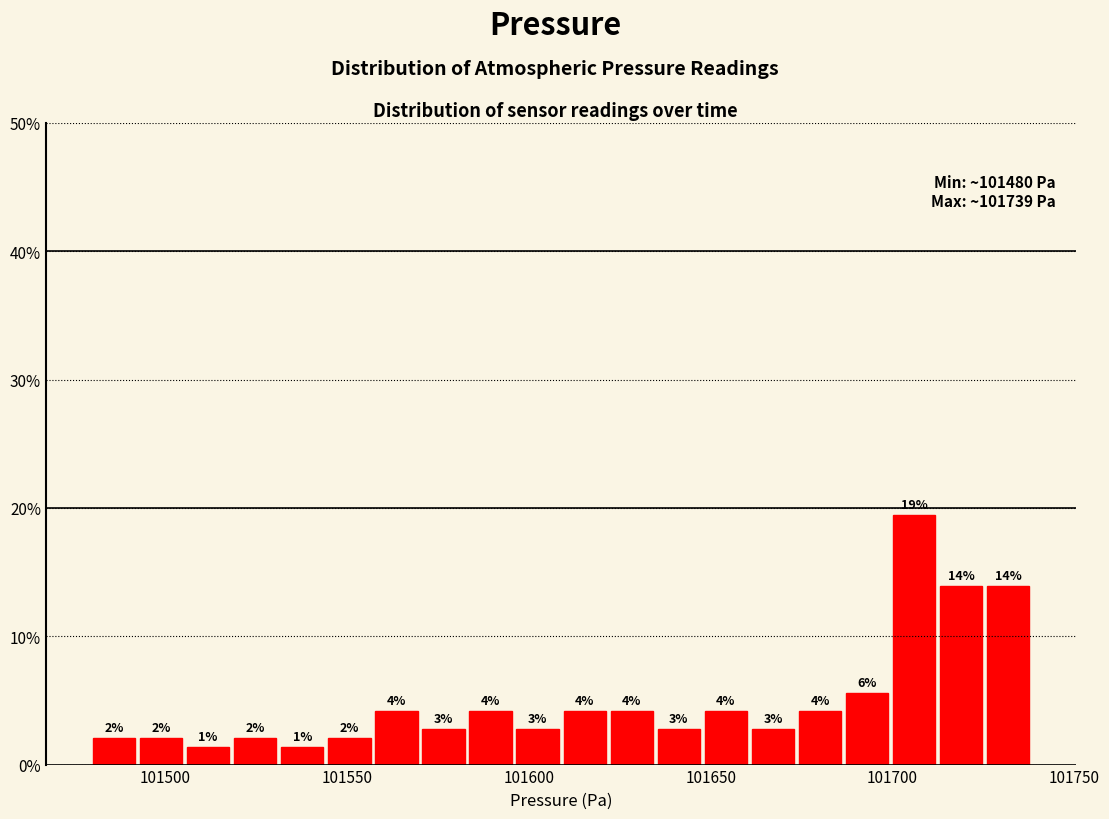

Around what value on the x-axis is the tallest bar? Give the approximate position of its centre, as read against the axis.

101705